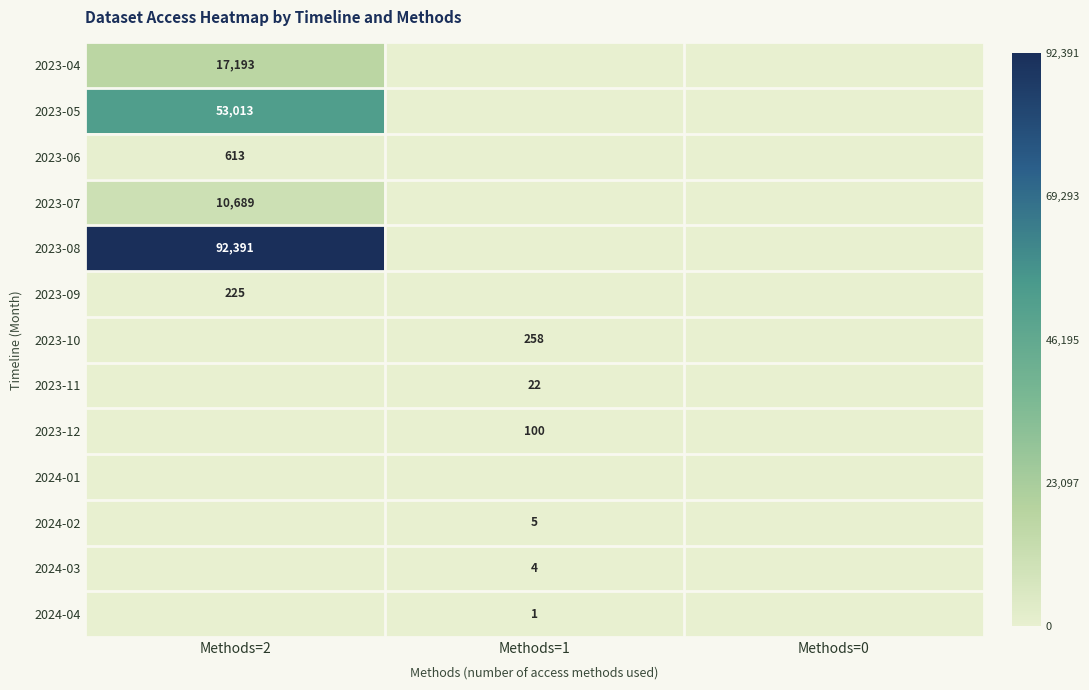

True or false: 2023-04 has a value of 17193 at Methods=2.

True